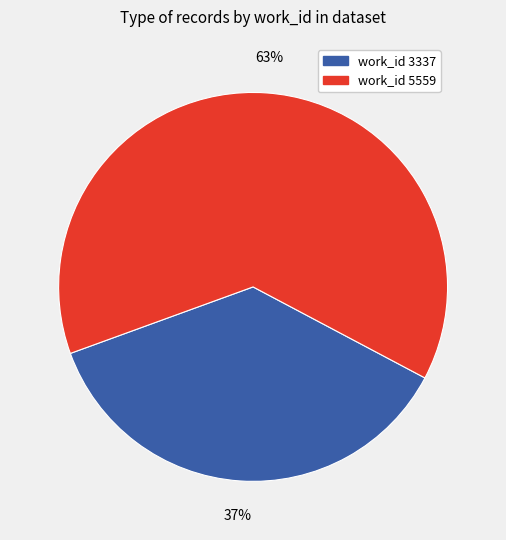

To the nearest percent, what is the average slice percentage?

50%